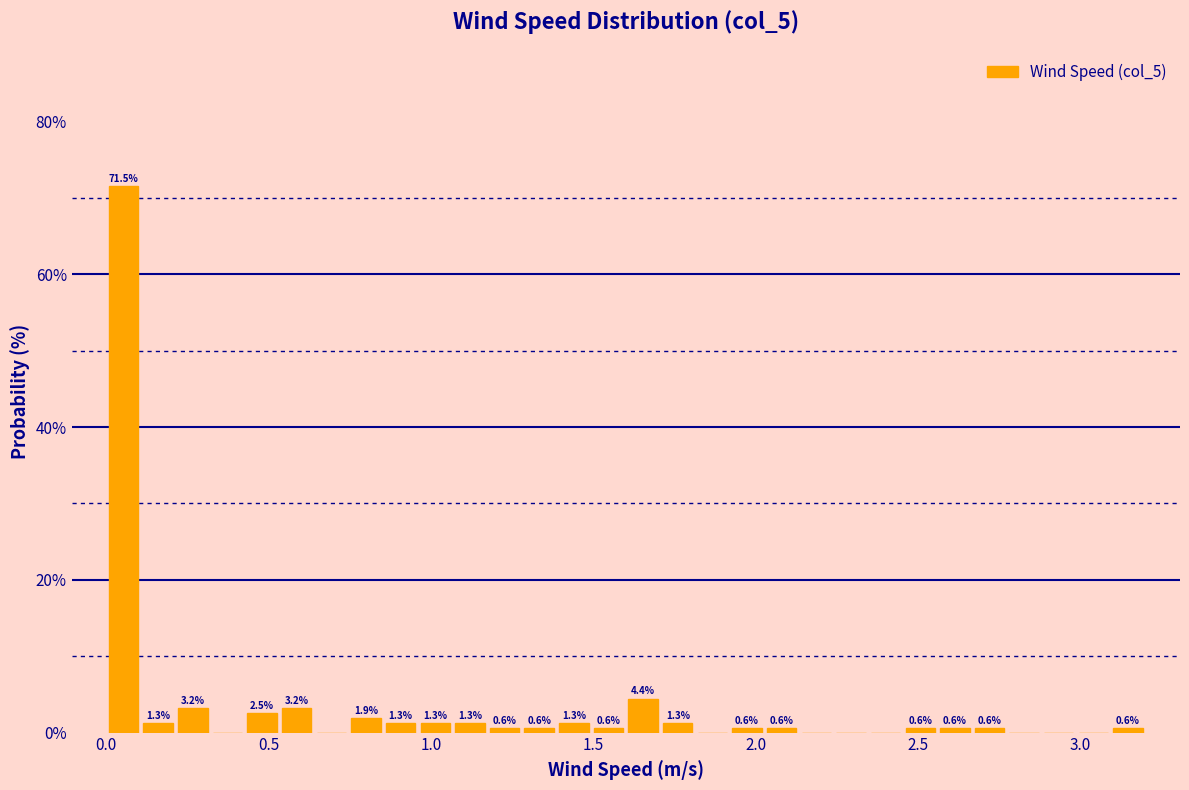

Around what value on the x-axis is the tallest bar? Give the approximate position of its centre, as read against the axis.

0.05